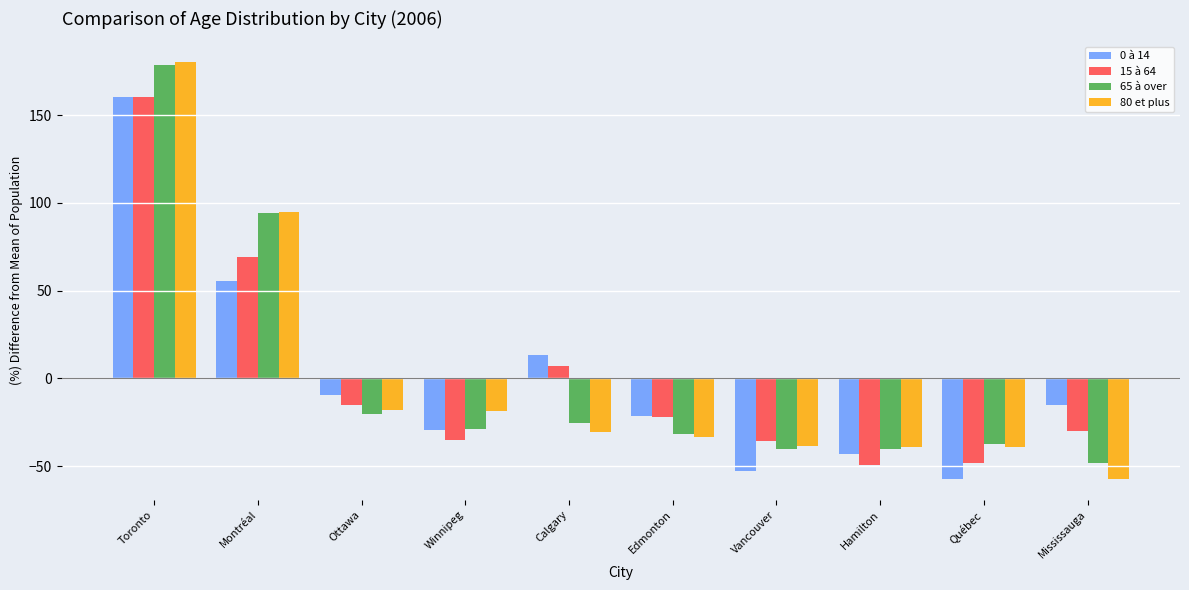

At how many categories does at least one series exceed 75?

2